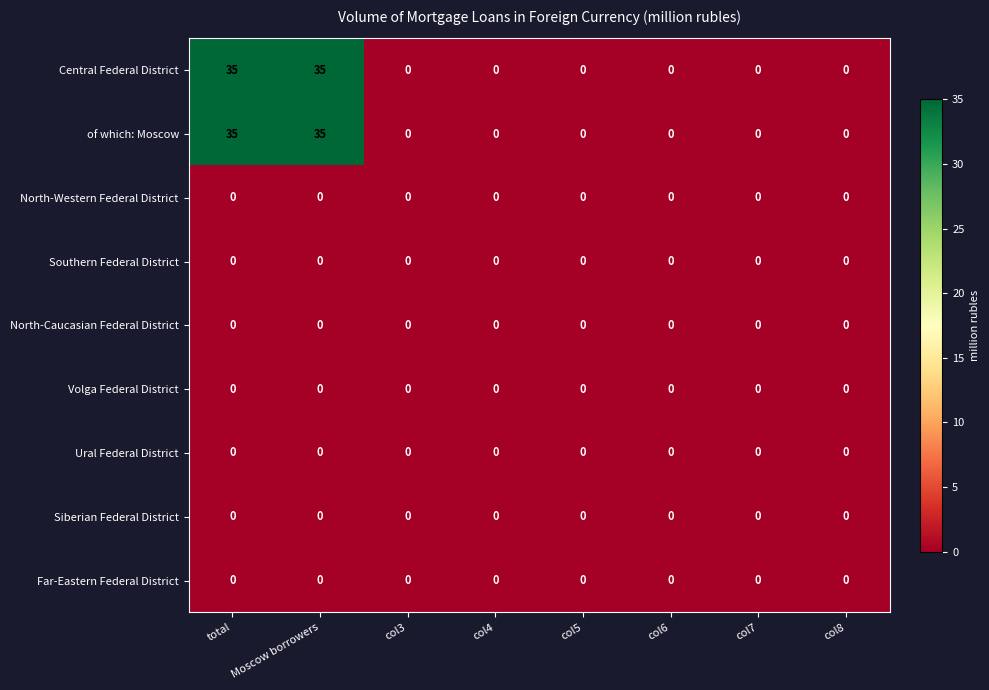

What is the total value across all series at total?

70